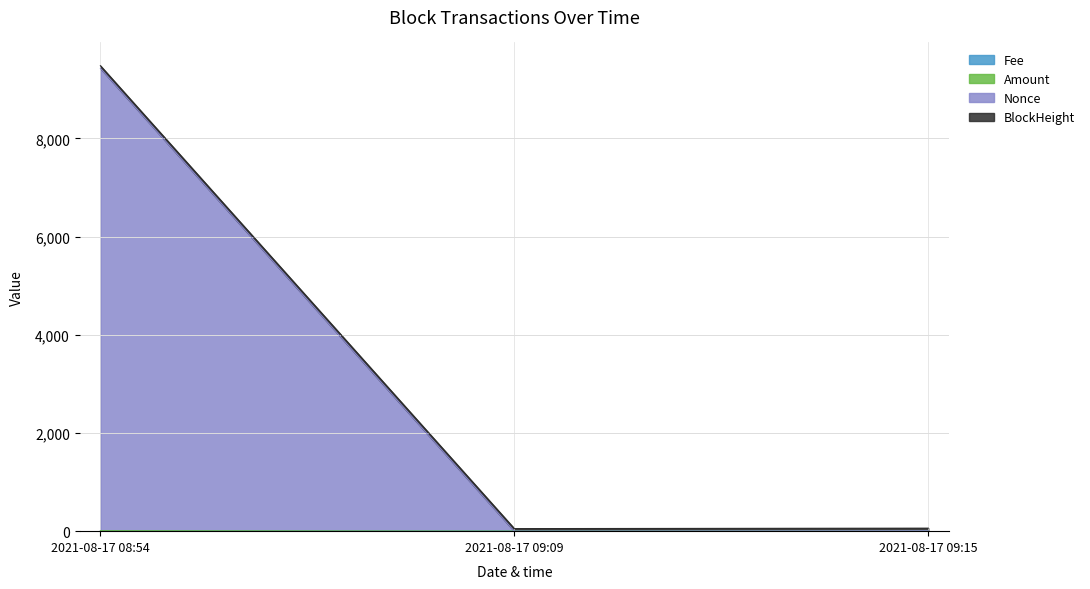

At which category is the sum across all series the highest?

2021-08-17 08:54